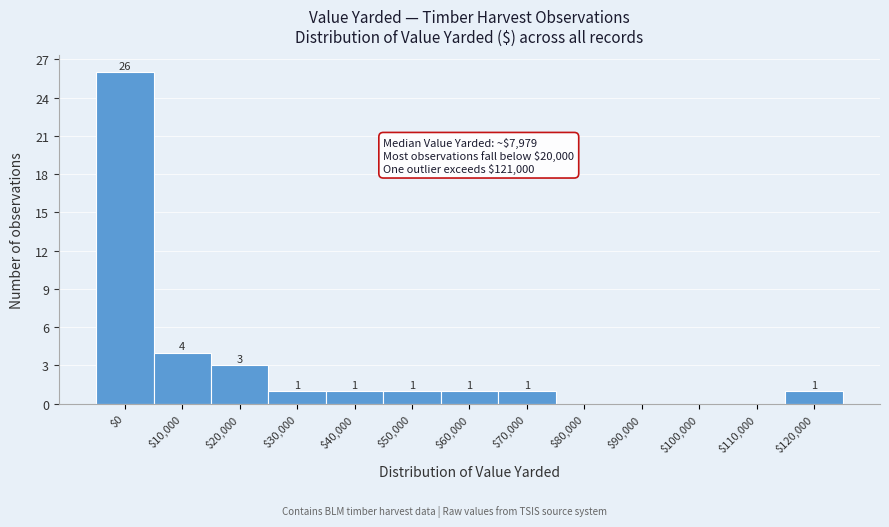

Is it true that the value at $70,000 is 1?

True